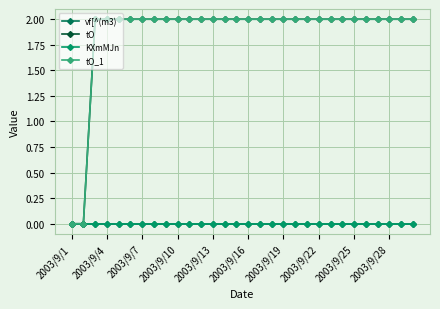

Which series has the largest total across all categories?

tO